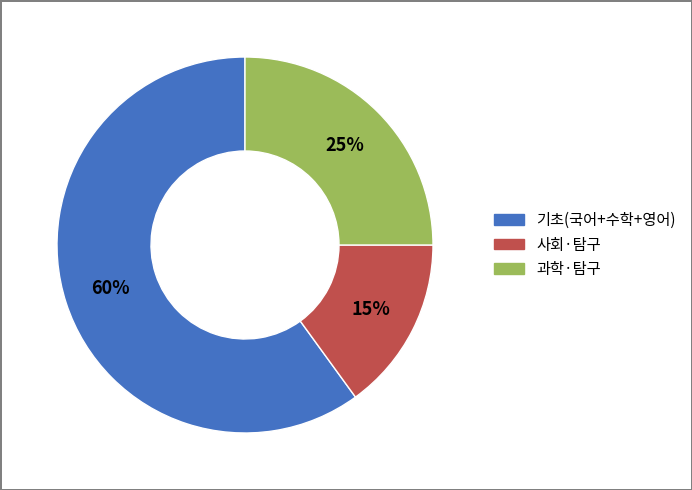

How many slices are in this pie chart?

3